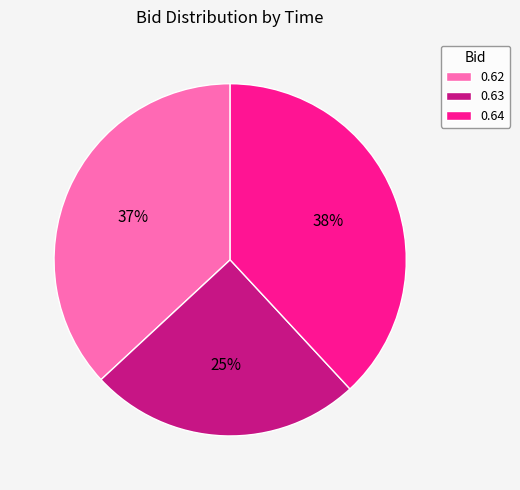

What is the largest slice in the pie chart?

0.64